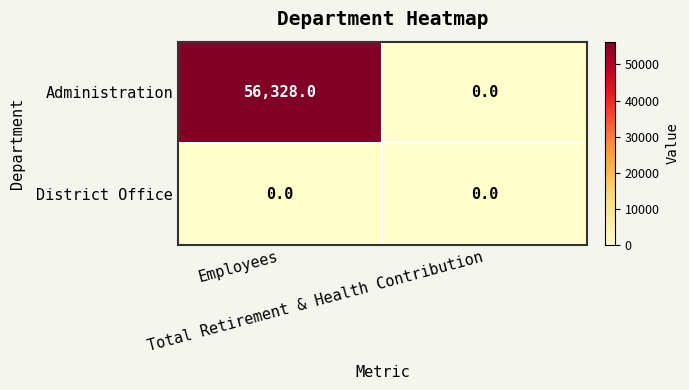

What is the spread (max minus min) of values at Employees?

56328